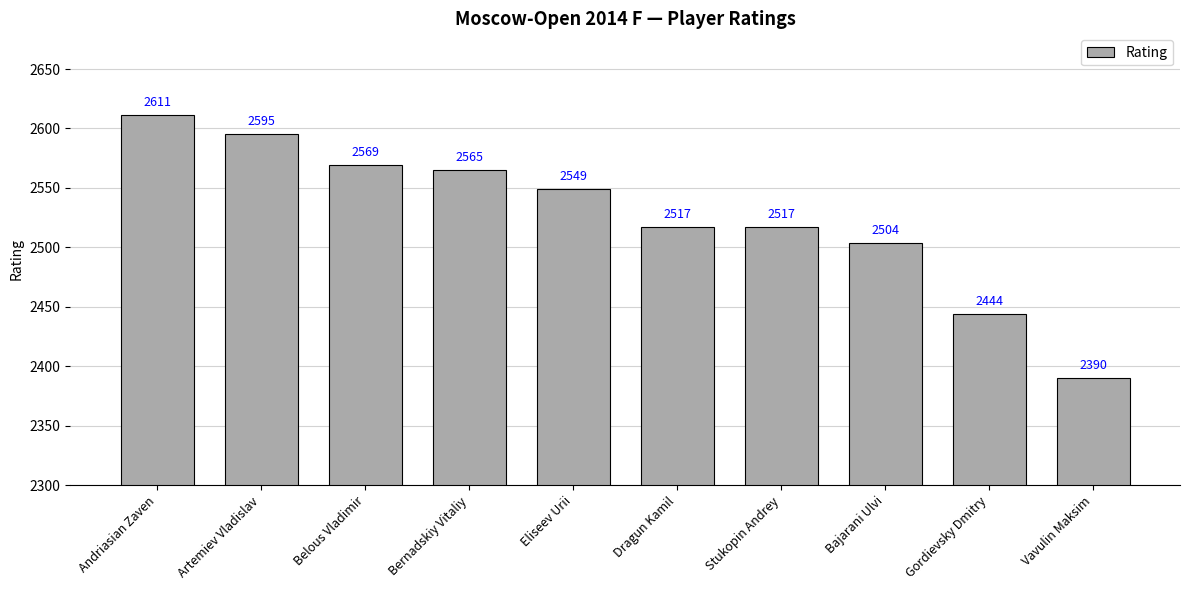

At which label does the data first exceed 2549?

Andriasian Zaven